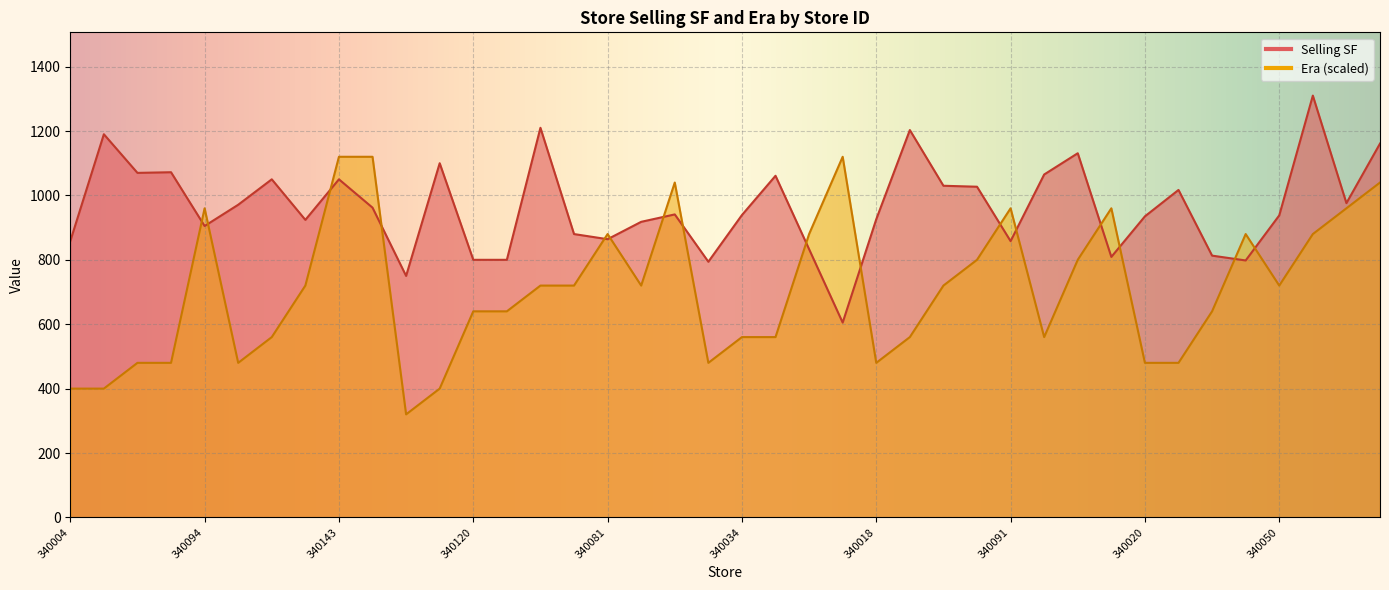

How many times do Era and Selling SF cross each other?

16